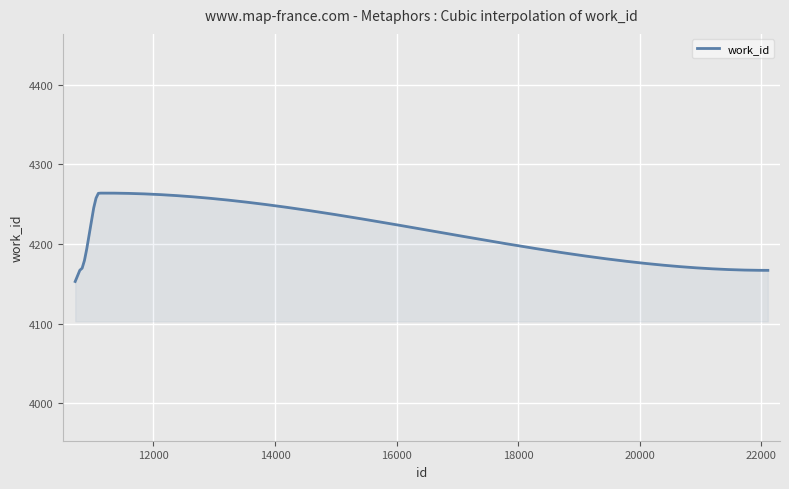

What is the greatest value displayed?

4264.0